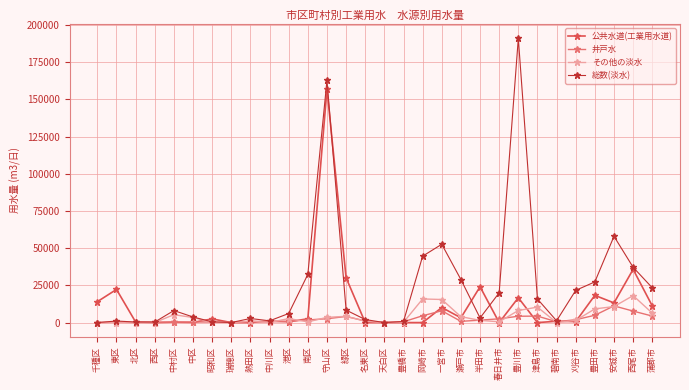

What is the highest value of the 公共水道(工業用水道) series?

156763